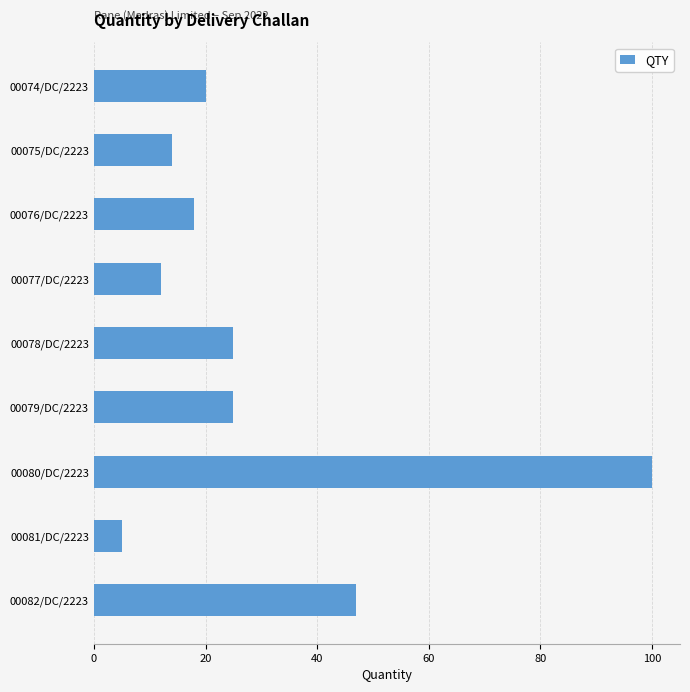

Which label corresponds to the smallest value in the chart?

00081/DC/2223